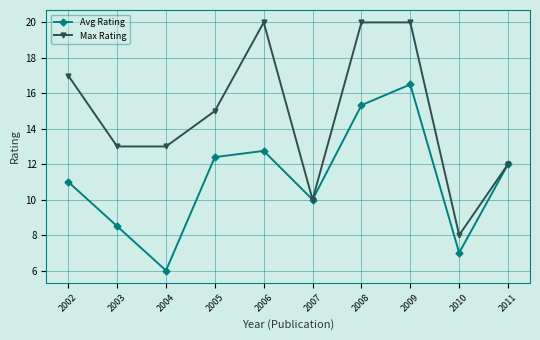

Does the chart display data point markers on the line(s)?

Yes